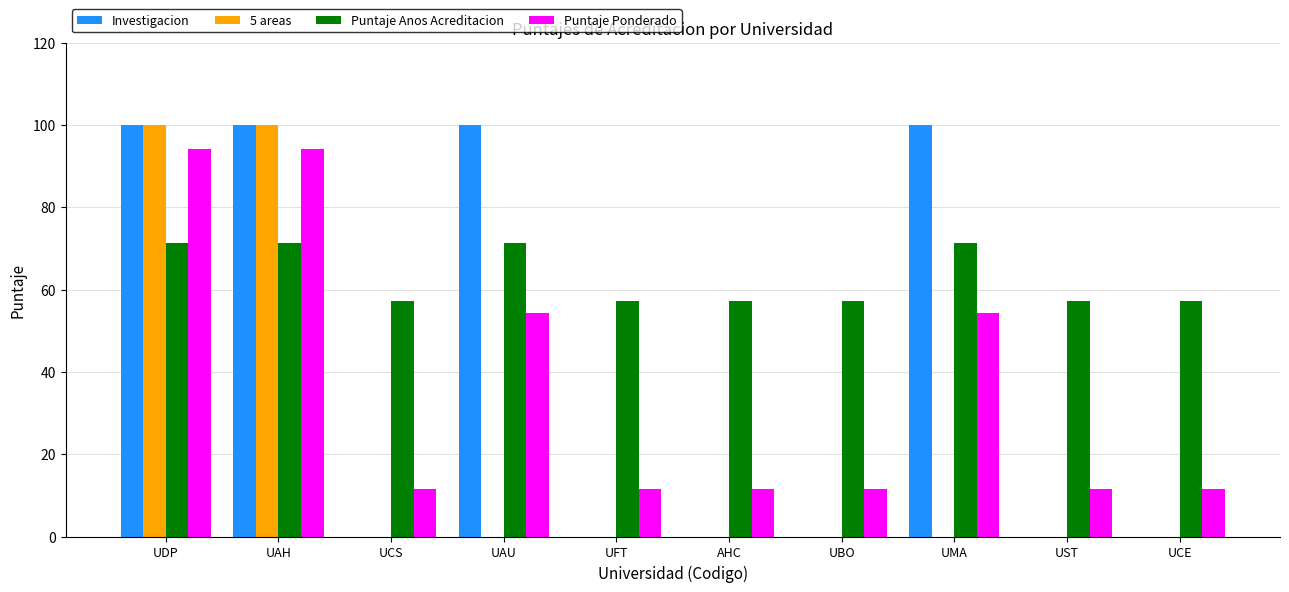

The value of Puntaje Anos Acreditacion at UAU is 100.6. True or false?

False